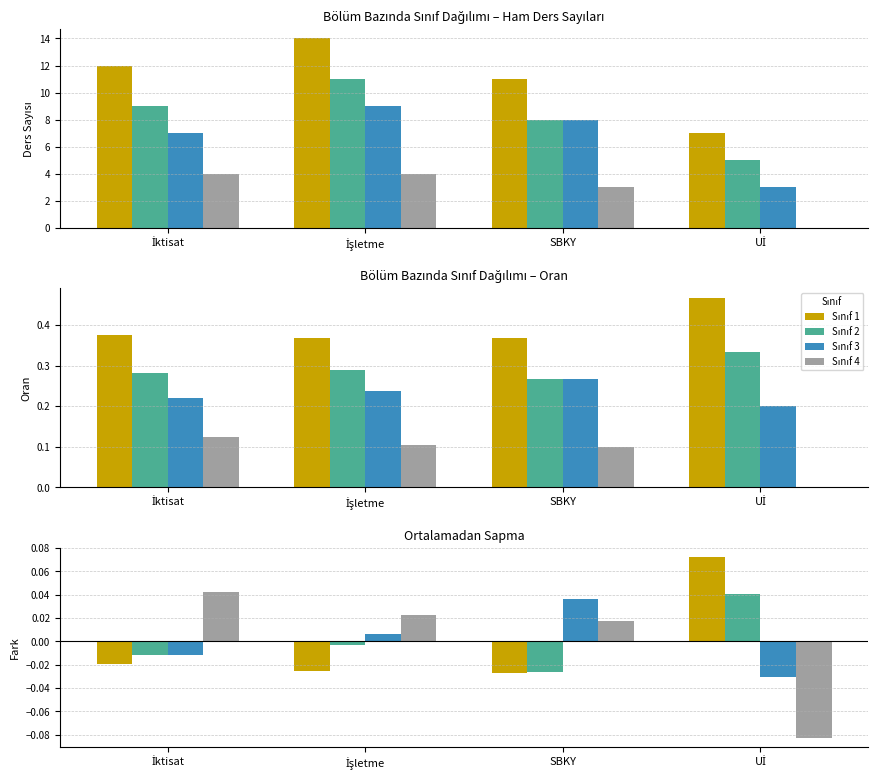

The value of Sınıf 4 at İşletme is 0.0. True or false?

False